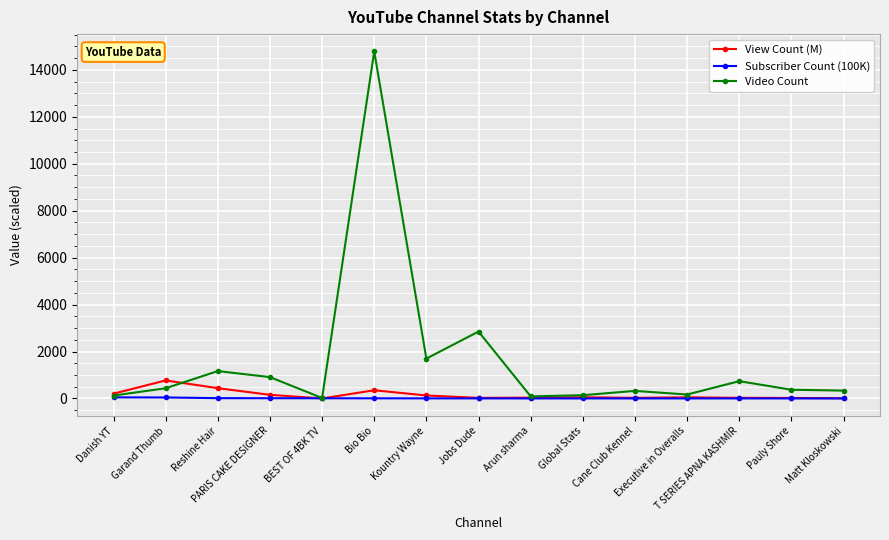

Is it true that Video Count equals 2850.0 at Jobs Dude?

True